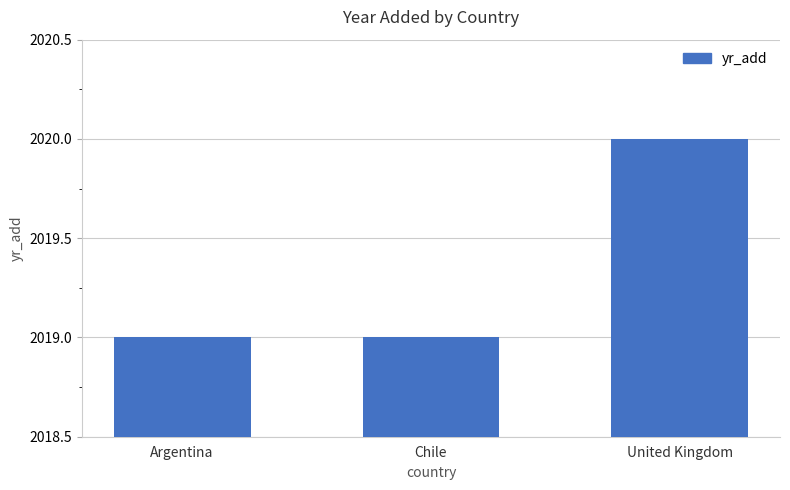

How many data points does each series have?

3